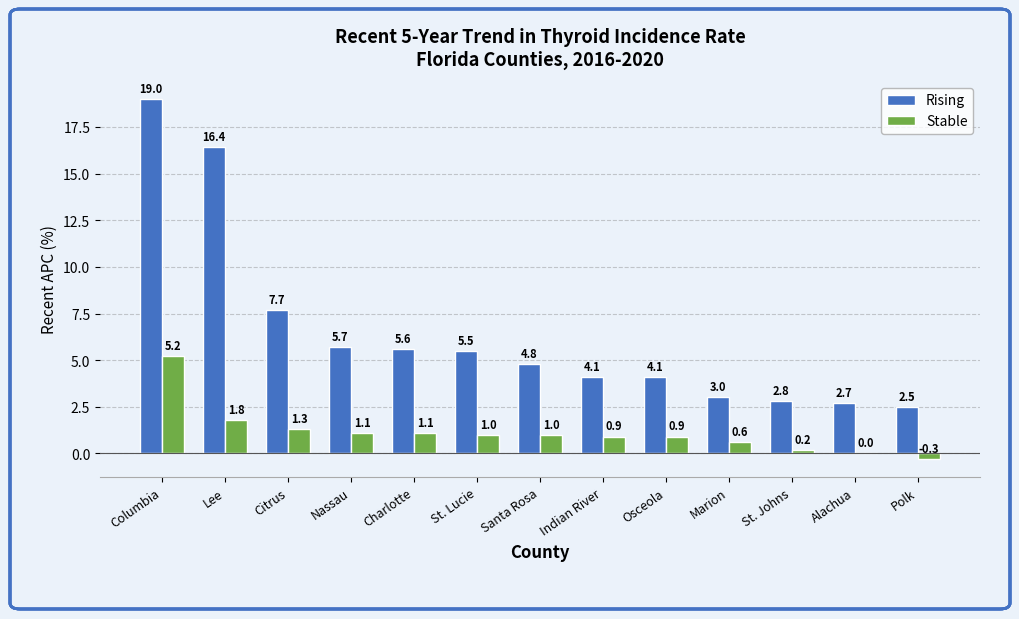

At which category is the sum across all series the highest?

Columbia